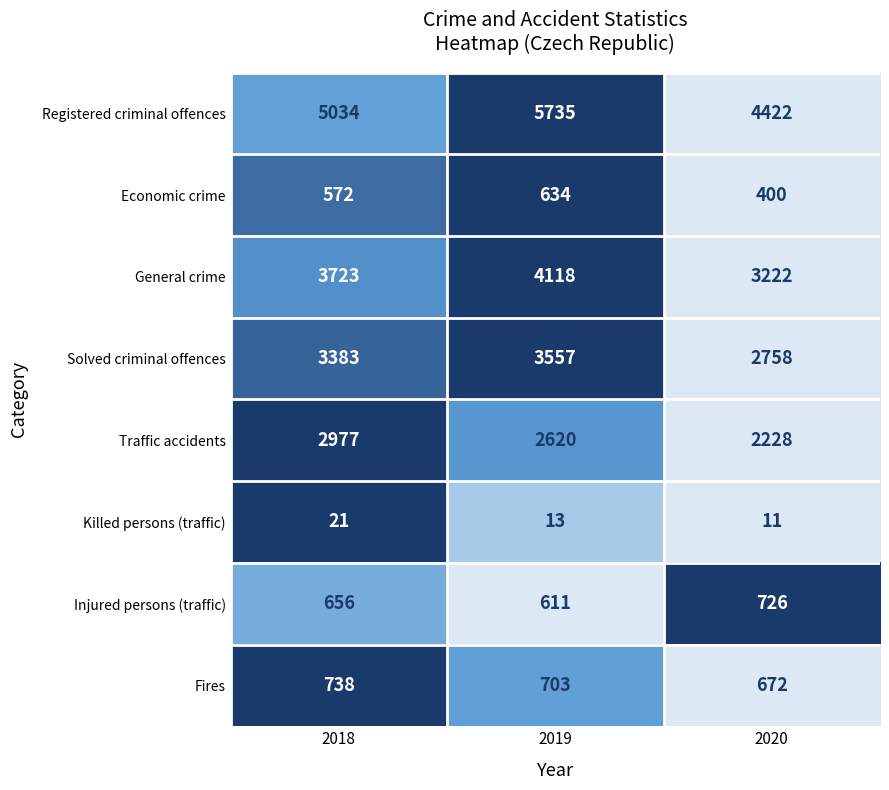

What is the difference between the Injured persons (traffic) values at 2019 and 2018?

45